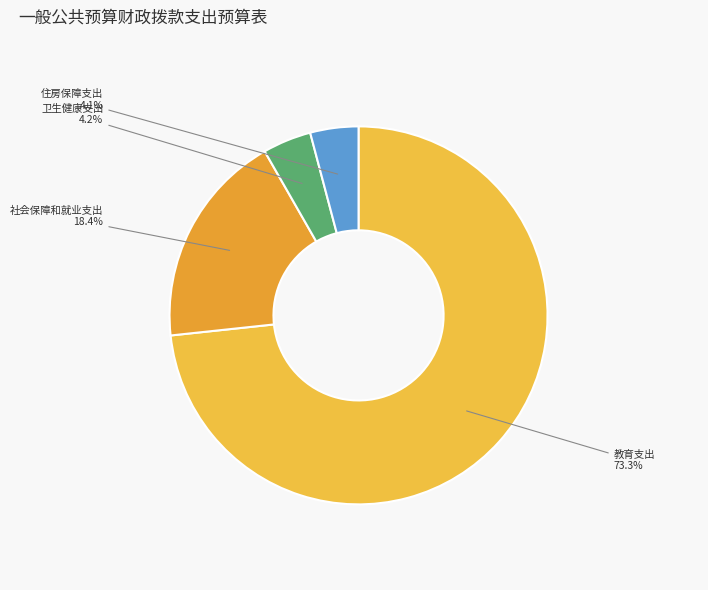

To the nearest percent, what is the average slice percentage?

25%